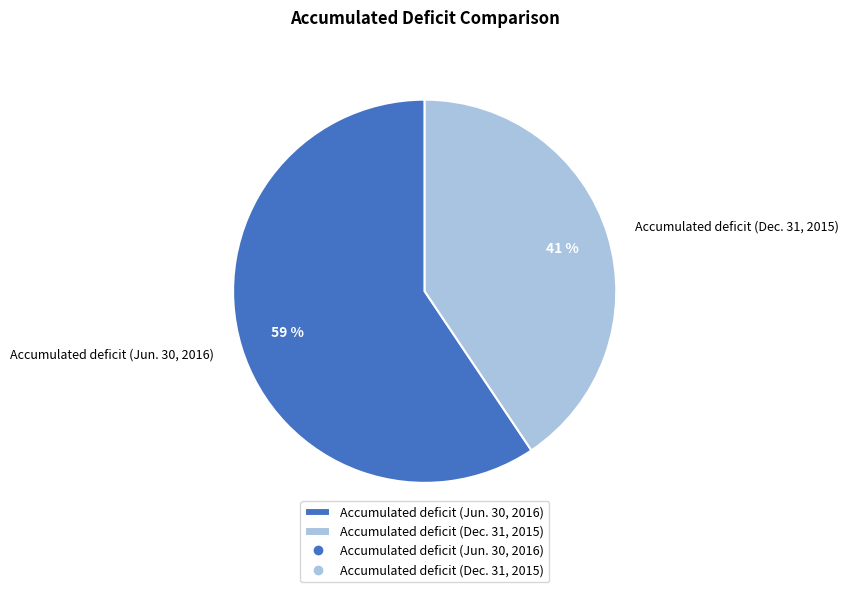

To the nearest percent, what portion does Accumulated deficit (Jun. 30, 2016) represent?

59%